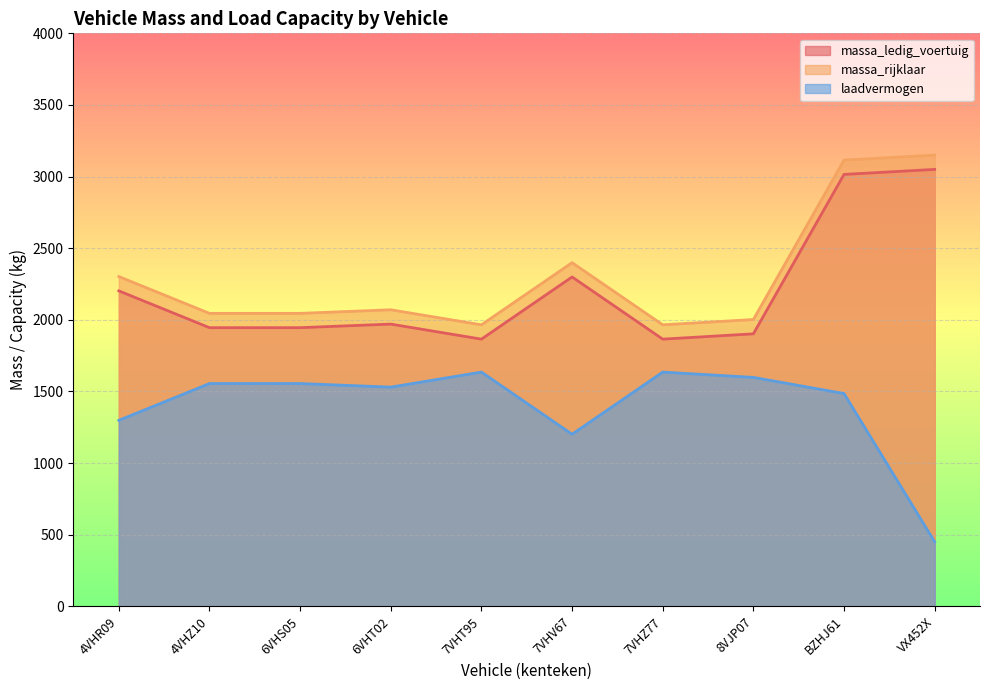

Reading left to right, list all the values displayed in this chart.

massa_ledig_voertuig: 2202	1945	1945	1970	1865	2299	1865	1902	3015	3050
massa_rijklaar: 2302	2045	2045	2070	1965	2399	1965	2002	3115	3150
laadvermogen: 1298	1555	1555	1530	1635	1201	1635	1598	1485	450